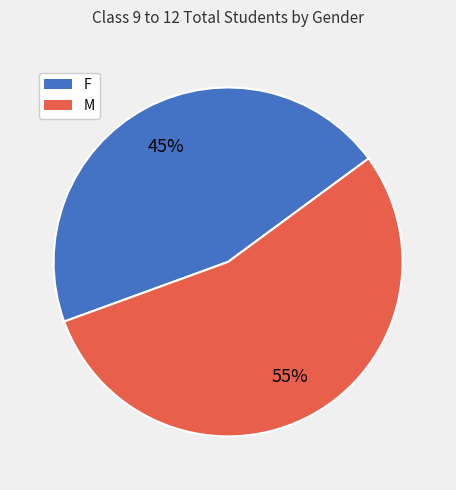

The F slice represents 45% of the pie. True or false?

True